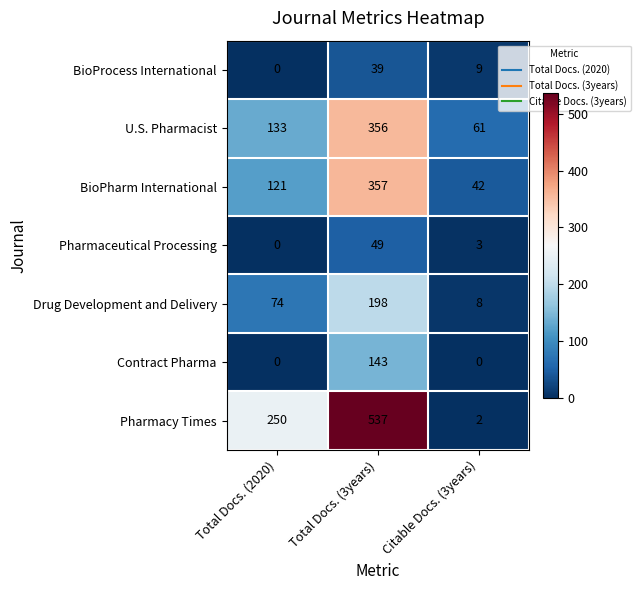

What is the greatest value displayed?

537